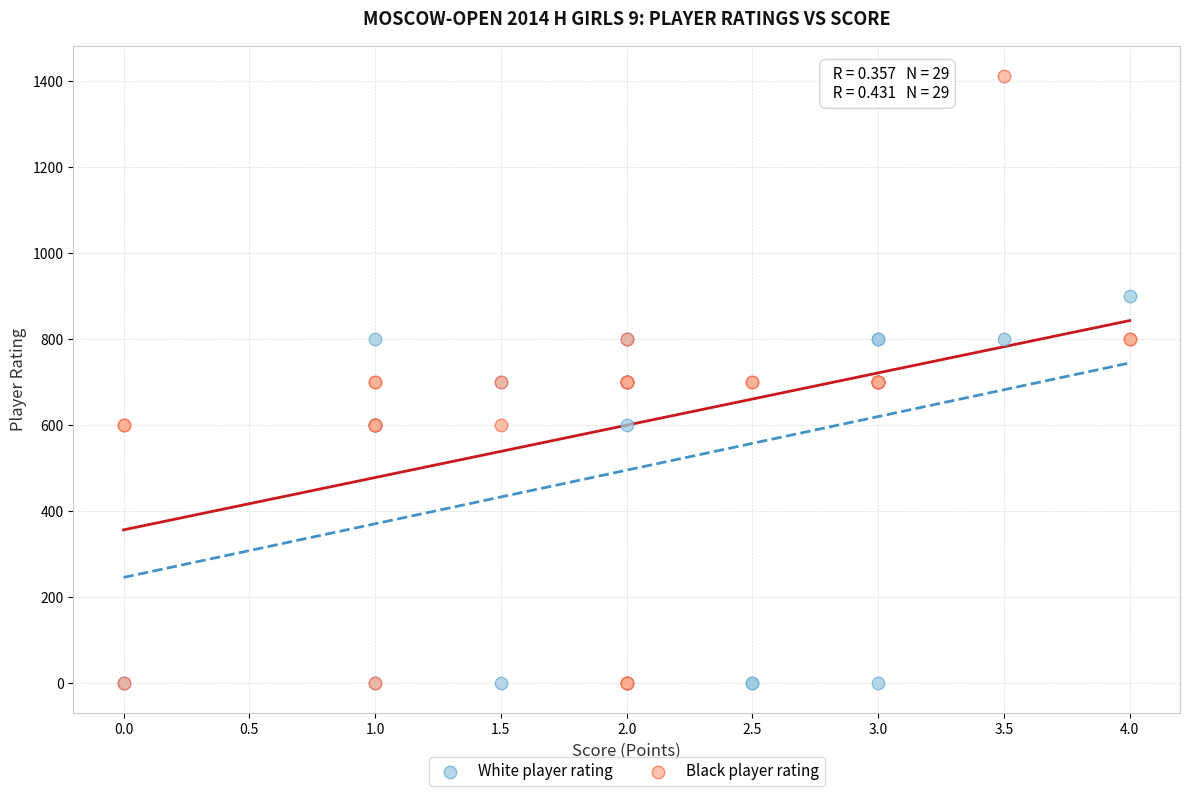

What are all the series names shown in the legend?

White player rating, Black player rating